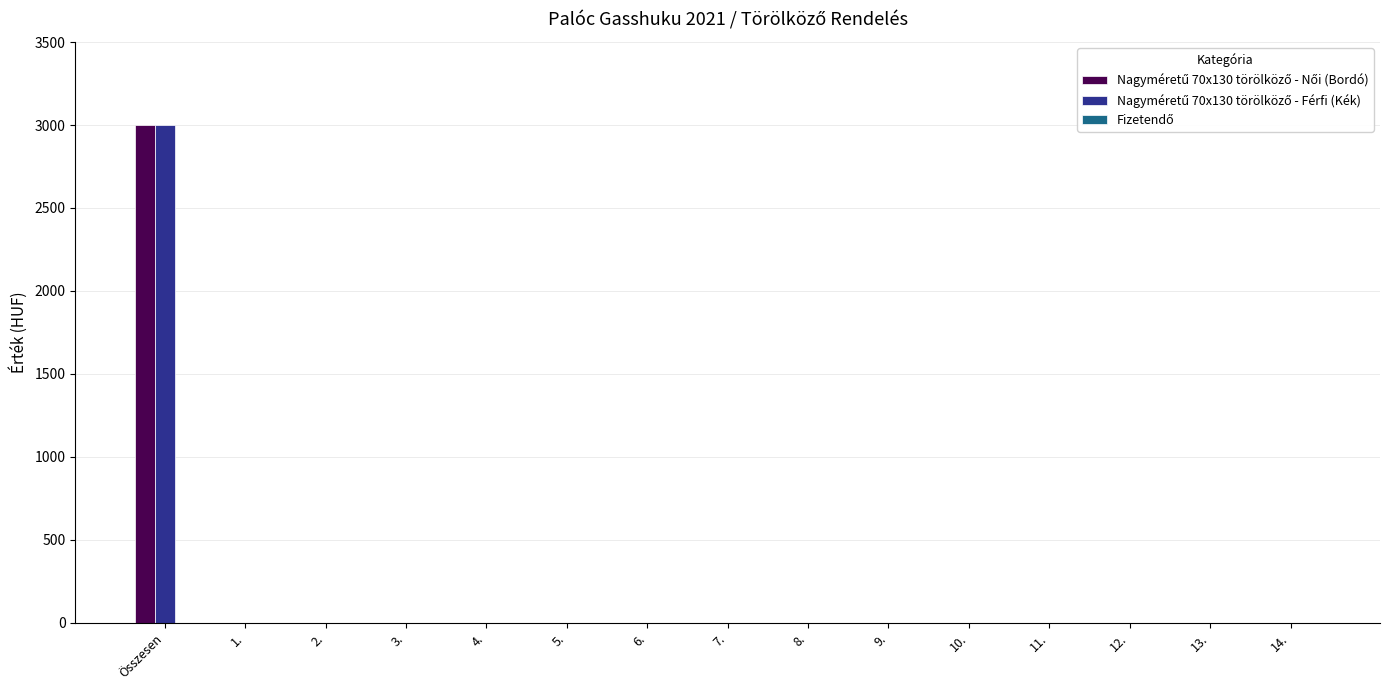

At which category is the sum across all series the highest?

Összesen